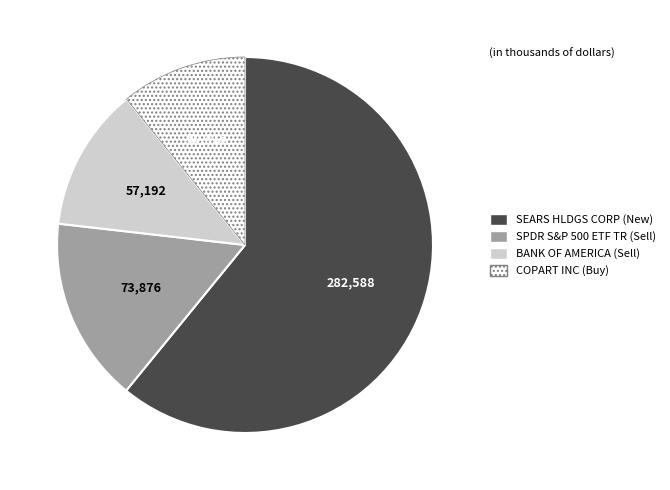

Does SPDR S&P 500 ETF TR (Sell) represent more than half of the total?

No